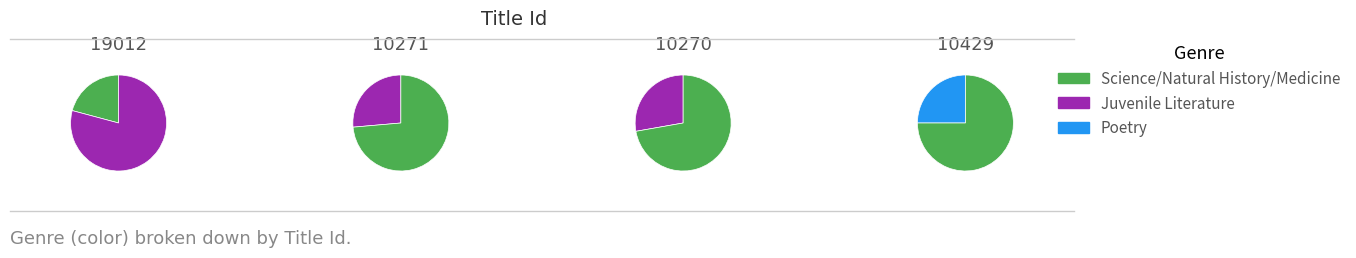

Which slice is the largest?

10270